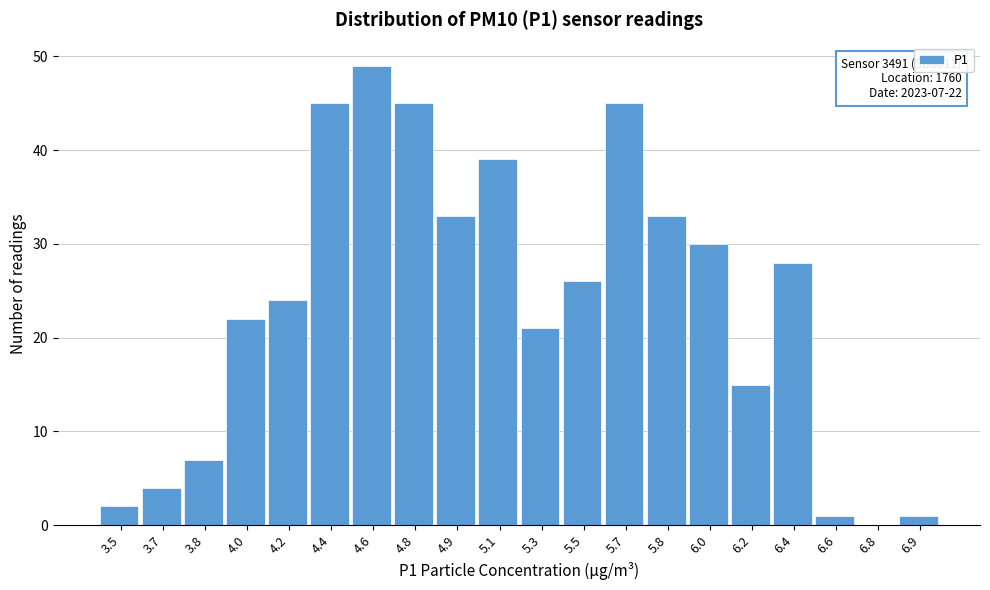

Reading right to left, transcribe all the data shown in this chart.

6.9=1	6.8=0	6.6=1	6.4=28	6.2=15	6.0=30	5.8=33	5.7=45	5.5=26	5.3=21	5.1=39	4.9=33	4.8=45	4.6=49	4.4=45	4.2=24	4.0=22	3.8=7	3.7=4	3.5=2